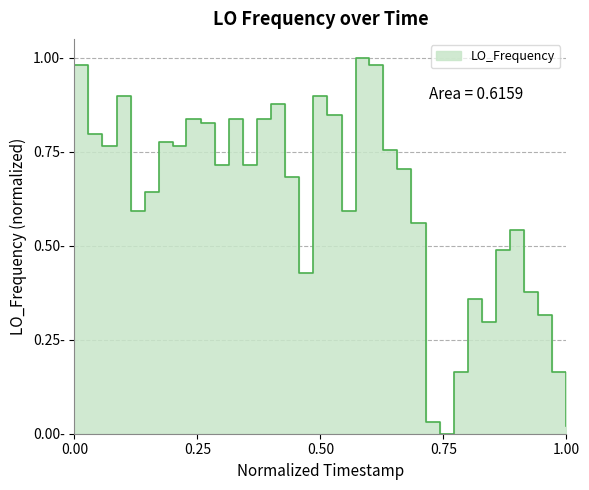

What is the maximum value shown in the chart?

1.0